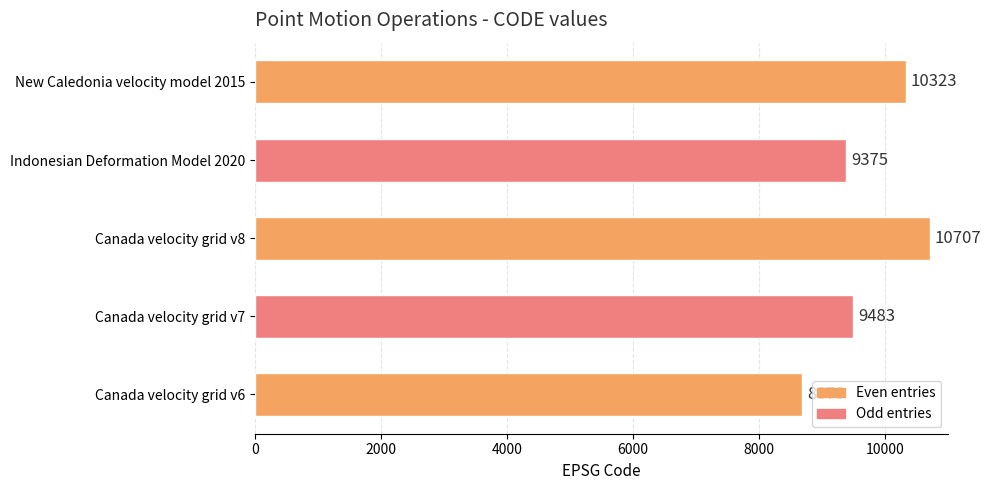

The value at Canada velocity grid v8 is 10707. True or false?

True